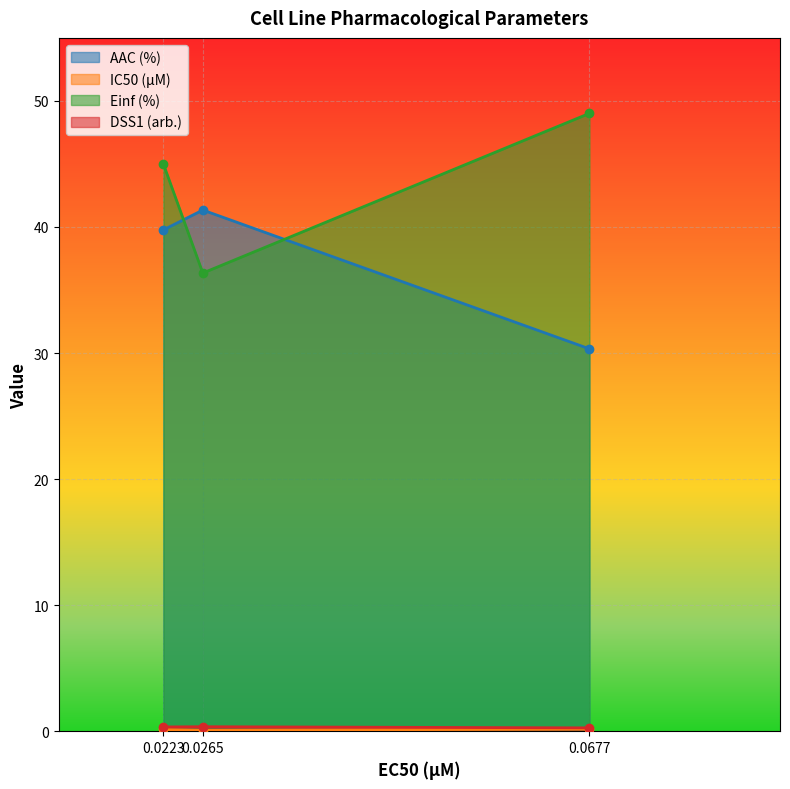

Rank the series by their maximum value, from lowest to highest.

IC50 (µM), DSS1 (arb.), AAC (%), Einf (%)